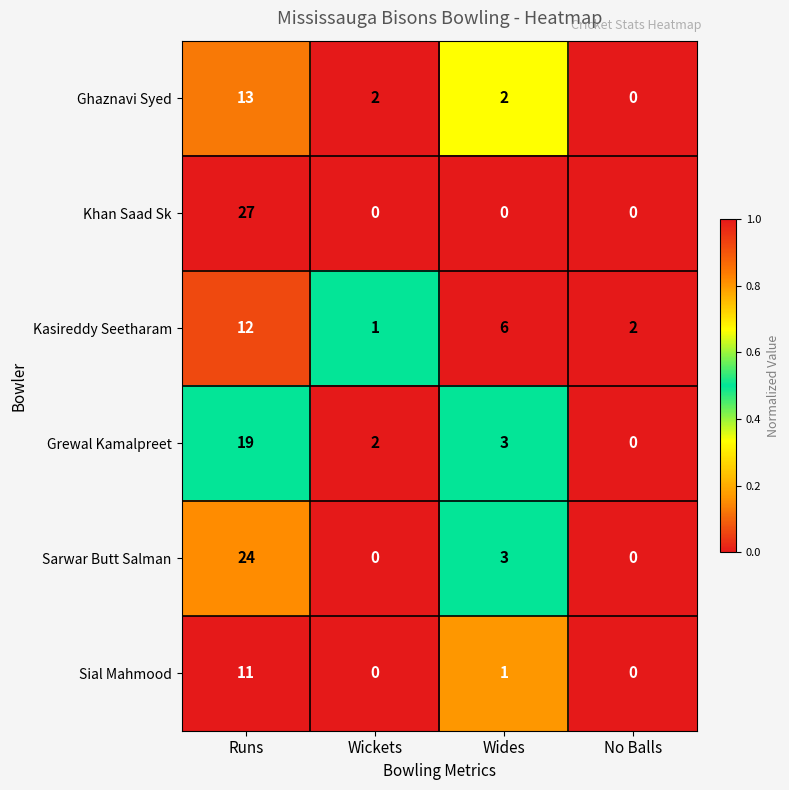

Reading right to left, what are all the values shown in this chart?

Ghaznavi Syed: 0	2	2	13
Khan Saad Sk: 0	0	0	27
Kasireddy Seetharam: 2	6	1	12
Grewal Kamalpreet: 0	3	2	19
Sarwar Butt Salman: 0	3	0	24
Sial Mahmood: 0	1	0	11